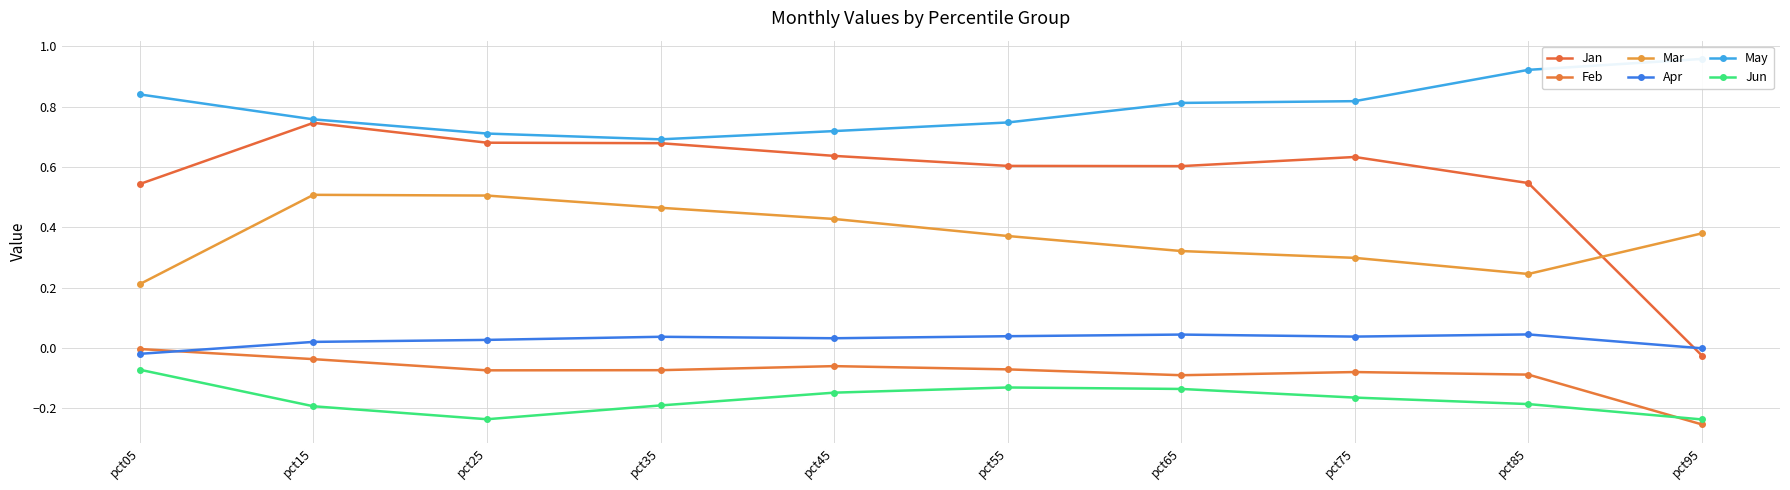

Where is the first local maximum for Feb?

pct45